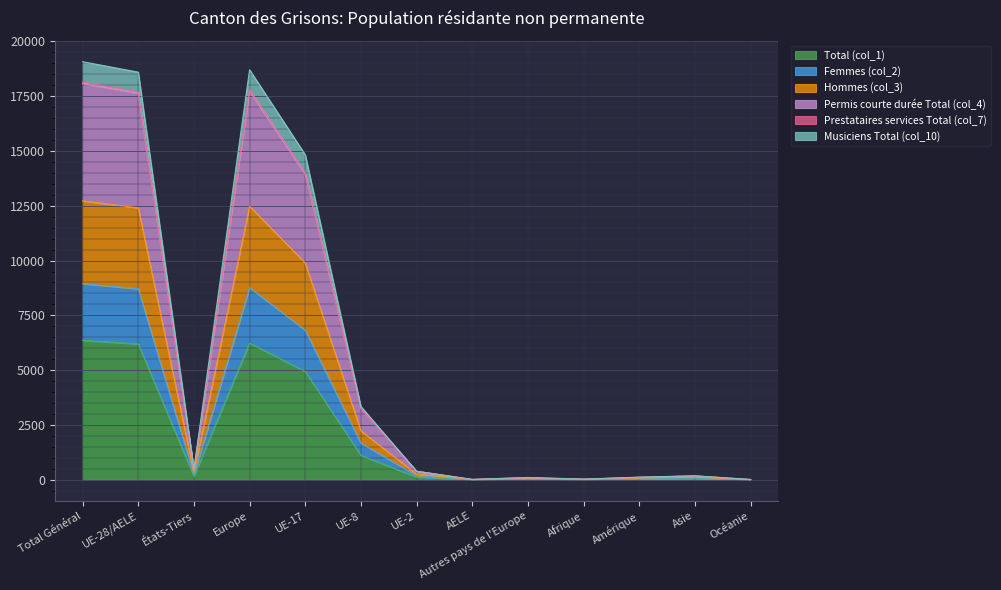

What position from the left is Afrique?

10